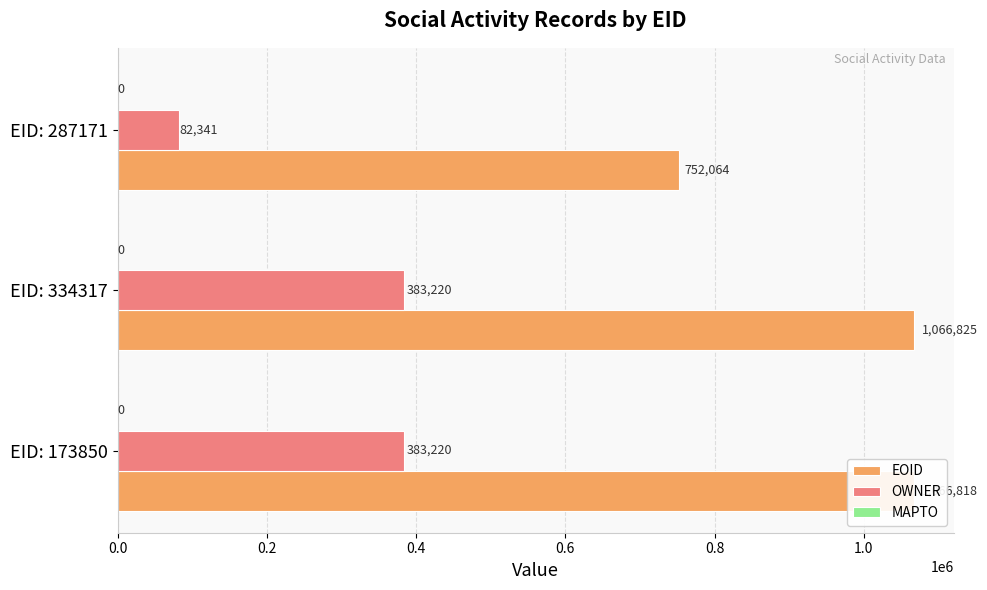

List the series in order of their peak value, highest first.

EOID, OWNER